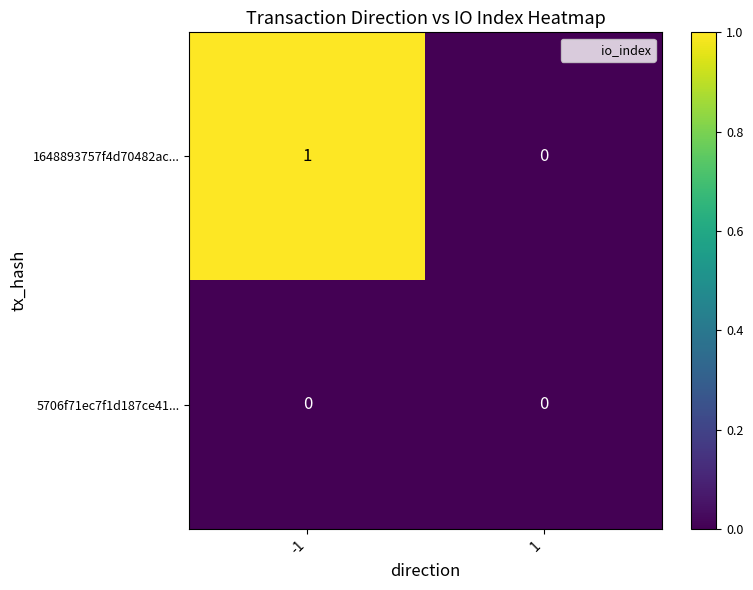

Reading left to right, transcribe all the data shown in this chart.

1648893757f4d70482ac...: 1	0
5706f71ec7f1d187ce41...: 0	0